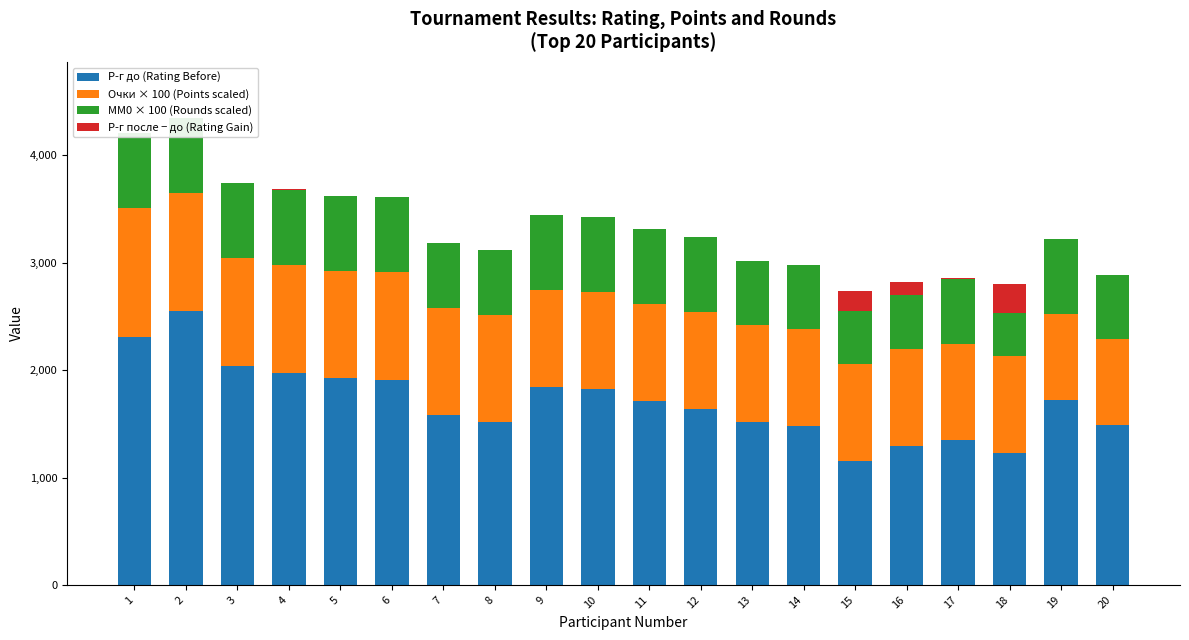

What is the total value across all series at 16?

2823